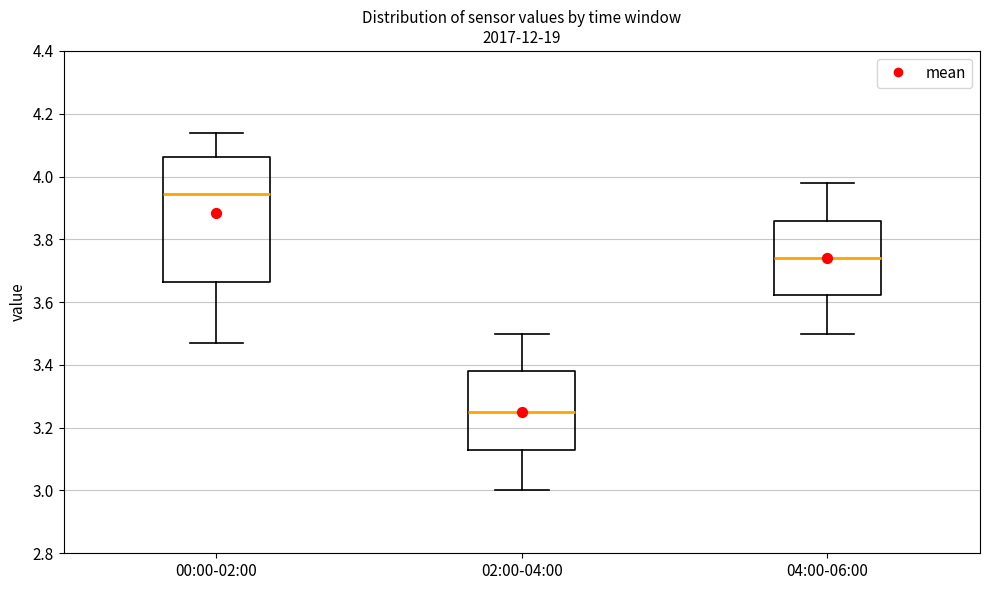

Reading left to right, transcribe this box plot: for each box, give where its median line is, the range the box spans, and where its two whiskers end, as read against the y-axis. The values are not printed on the chart, so give them approximately, as read against the axis.

00:00-02:00: median 3.94, box 3.66 to 4.06, whiskers 3.48 to 4.14
02:00-04:00: median 3.26, box 3.14 to 3.38, whiskers 3.00 to 3.50
04:00-06:00: median 3.74, box 3.62 to 3.86, whiskers 3.50 to 3.98